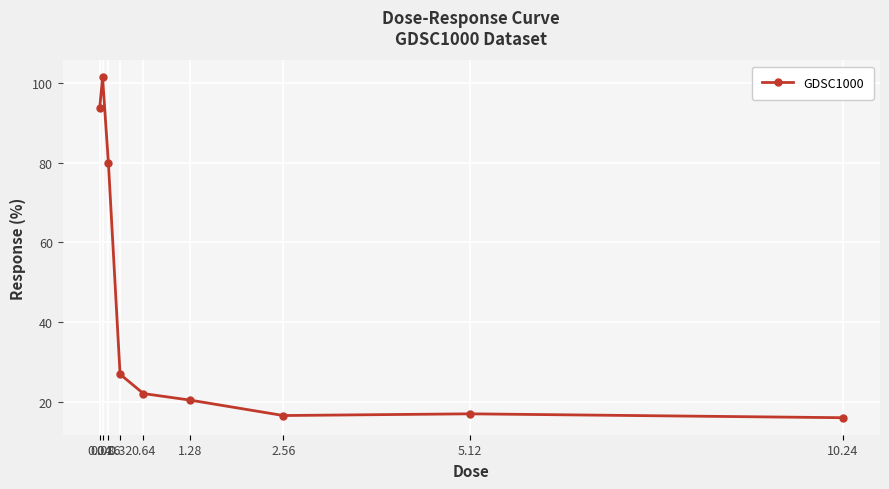

What is the minimum value shown in the chart?

16.1